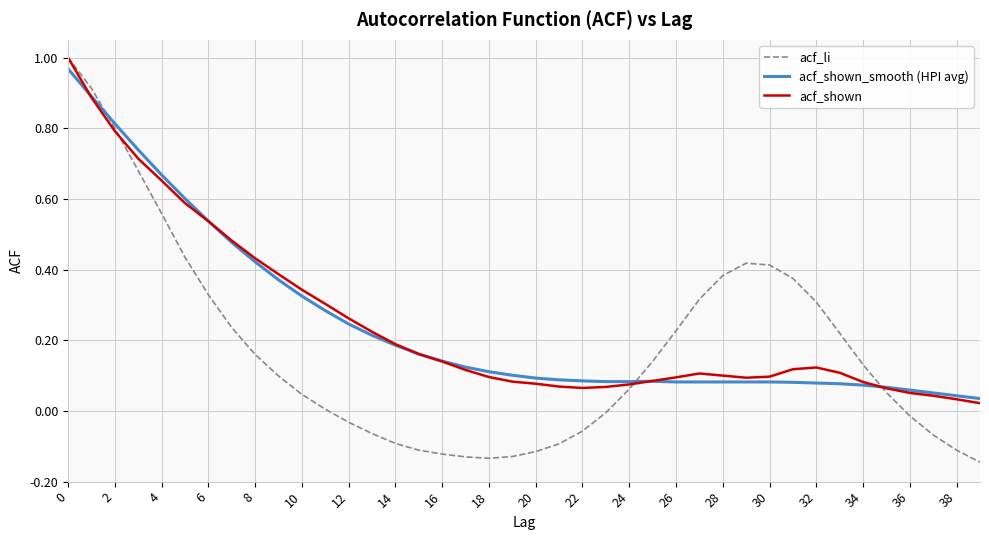

How many intersections are there between acf_li and acf_shown_smooth (HPI avg)?

3